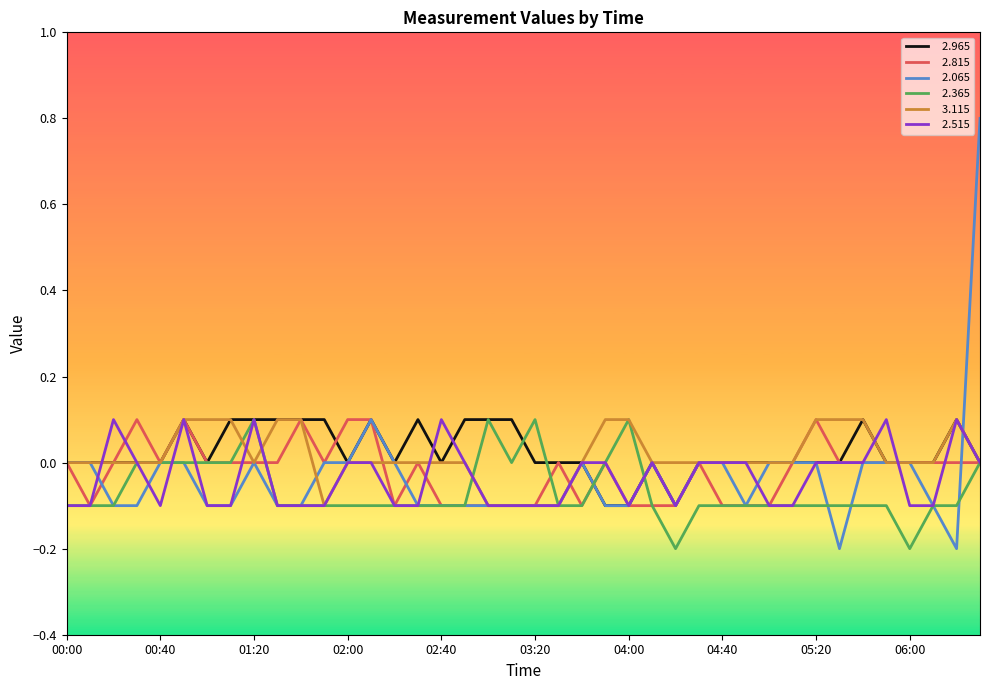

What is the maximum value shown in the chart?

0.8